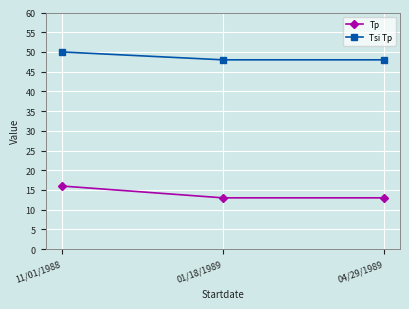

Is this an area chart (filled region under the line)?

No